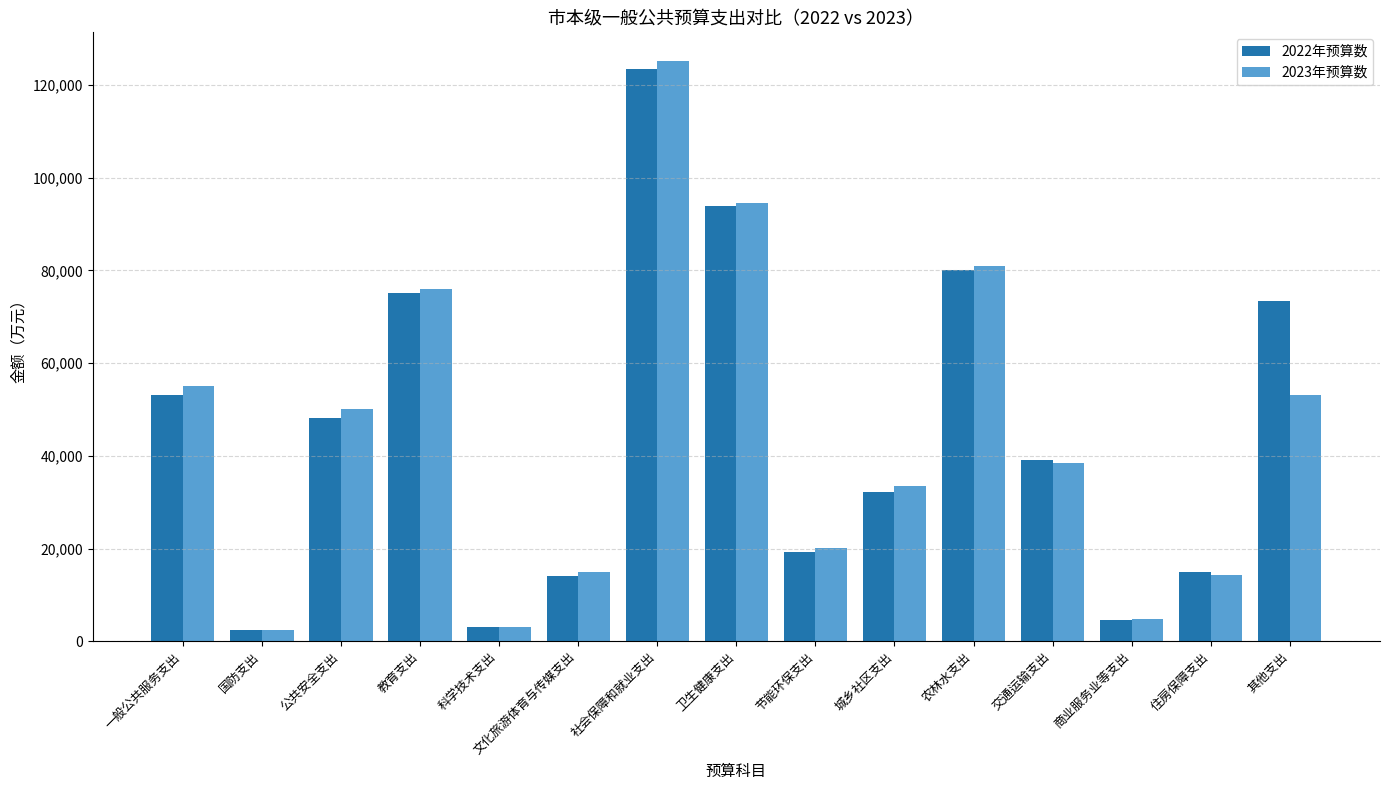

The value of 2022年预算数 at 国防支出 is 2411. True or false?

True